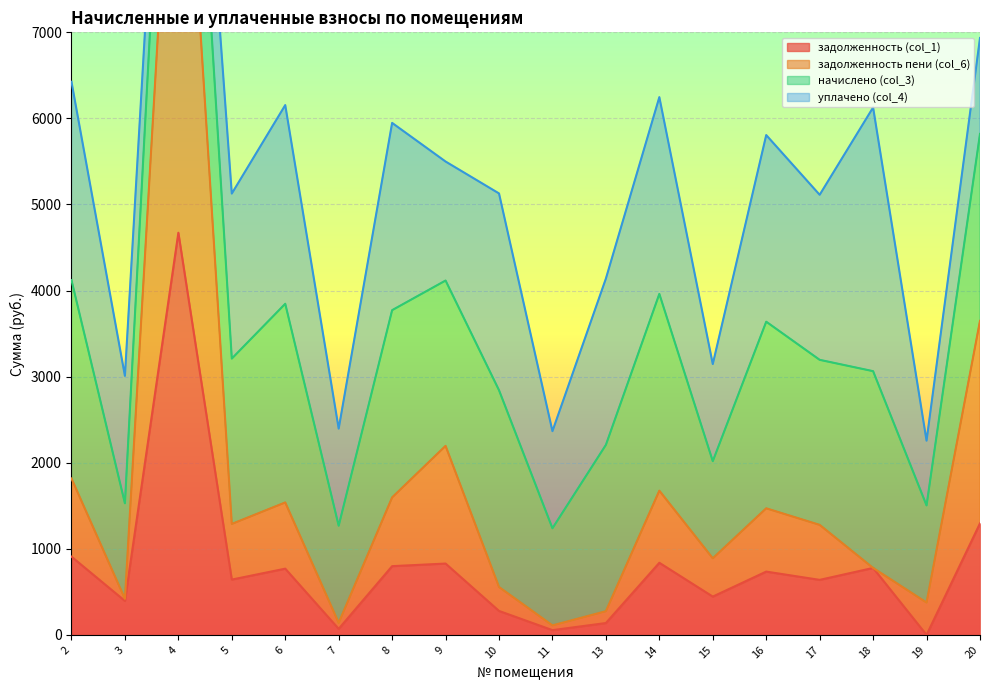

What is the difference between the задолженность пени (col_6) values at 5 and 20?

2359.3